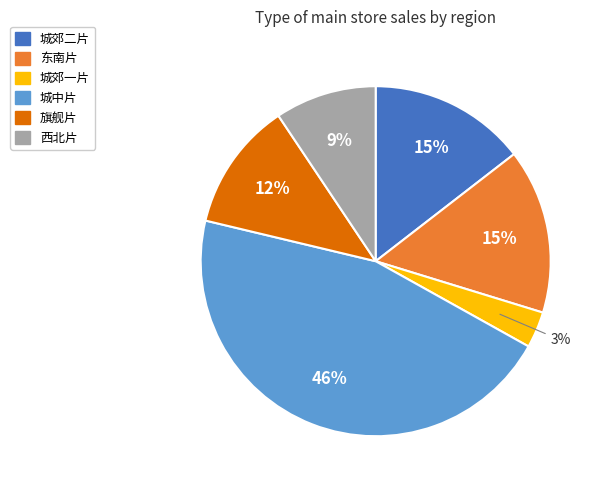

The 旗舰片 slice represents 12% of the pie. True or false?

True